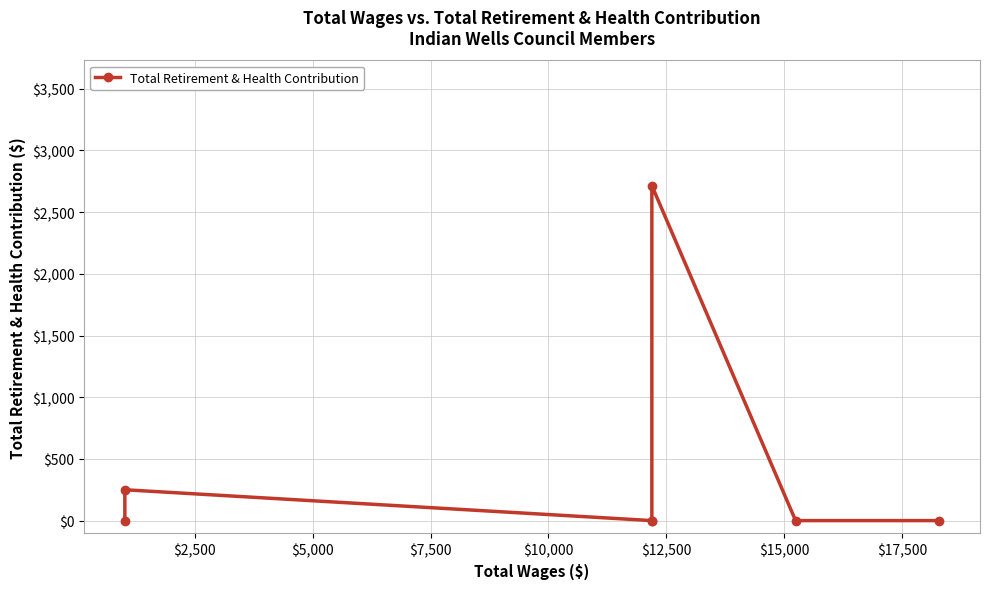

What is the sum of all values?

2965